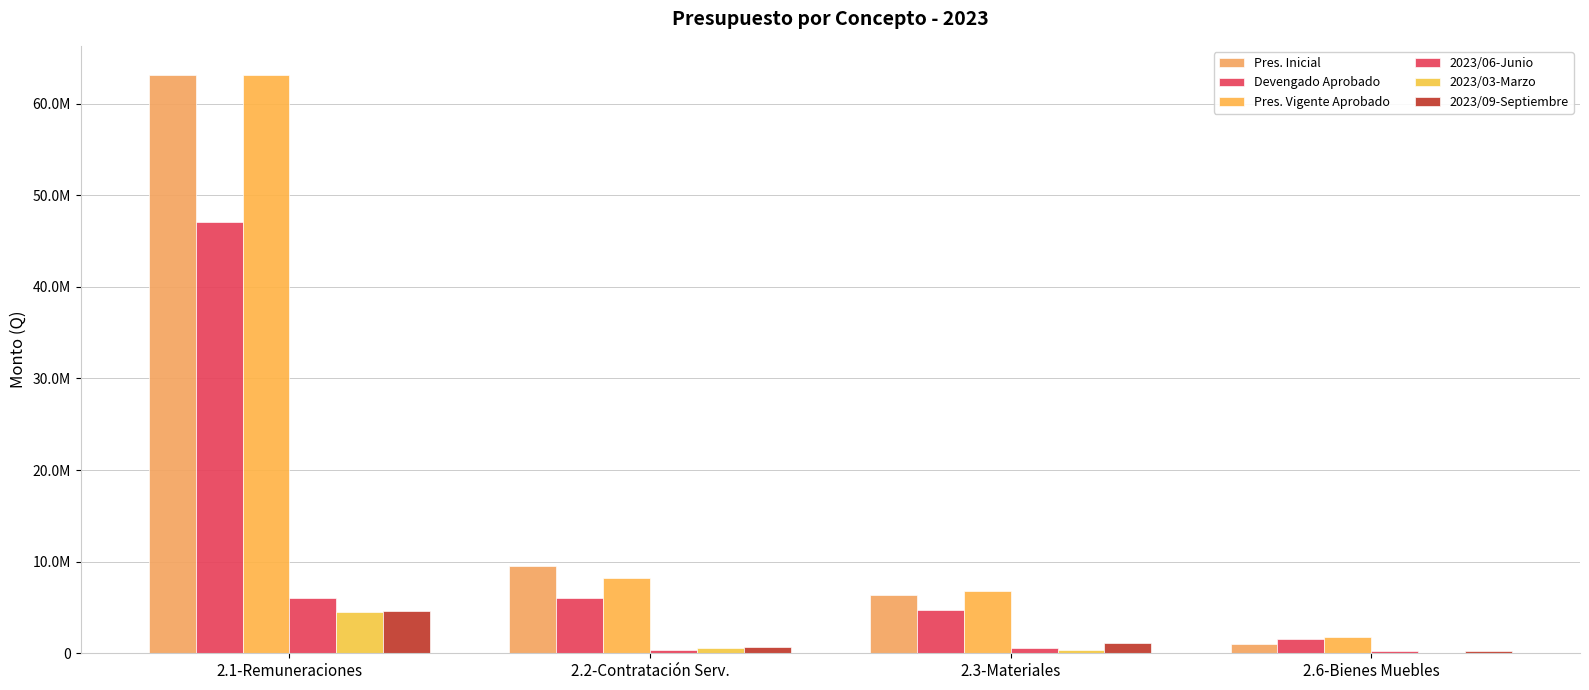

Rank the categories by 2023/03-Marzo value from highest to lowest.

2.1-Remuneraciones, 2.2-Contratación Serv., 2.3-Materiales, 2.6-Bienes Muebles